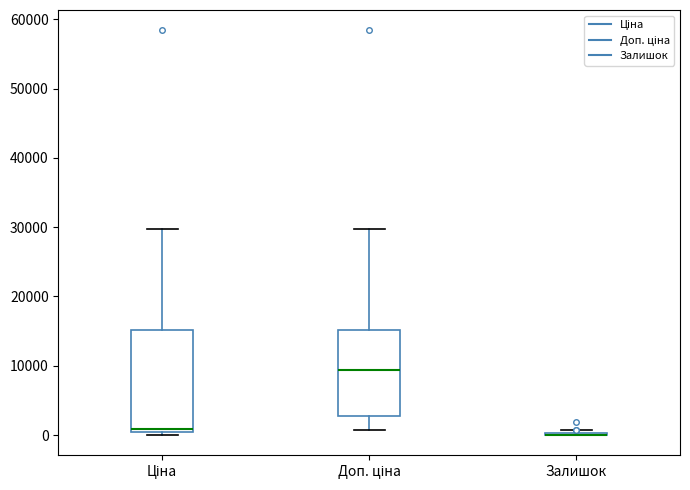

Comparing the boxes themselves (not the whiskers), which one is the tallest?

Ціна